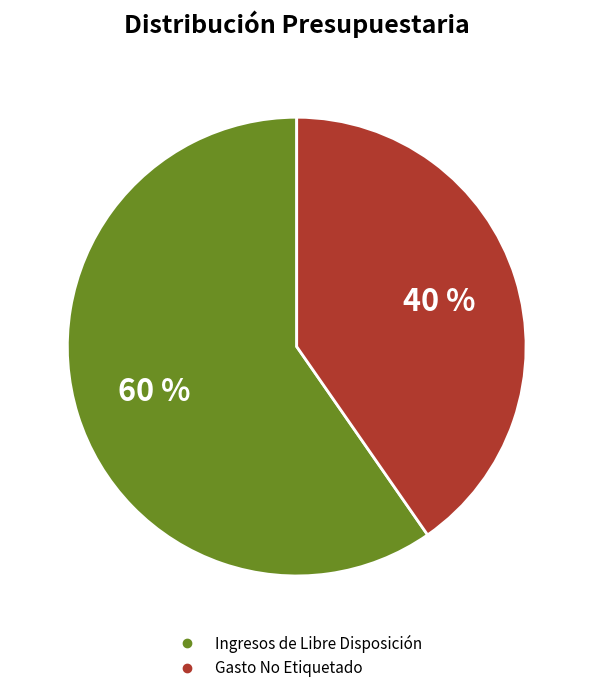

Does any single category account for the majority?

Yes